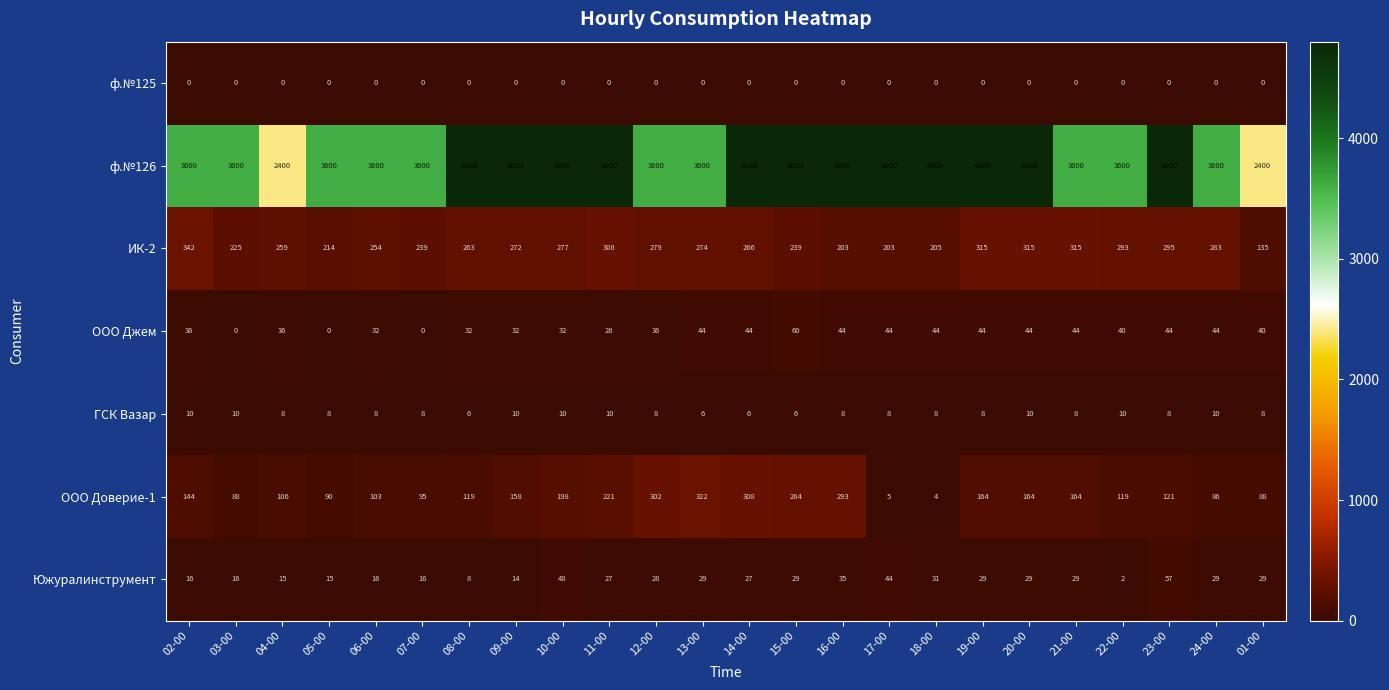

What is the total value across all series at 06-00?

4013